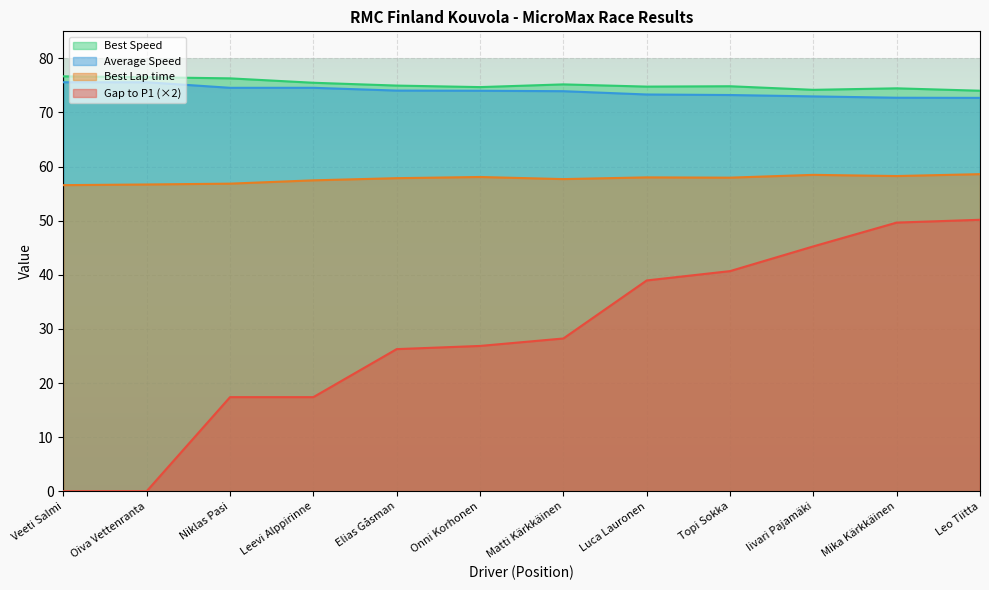

Is the value of Total Time at Topi Sokka greater than the value of Gap to P1 at Onni Korhonen?

Yes